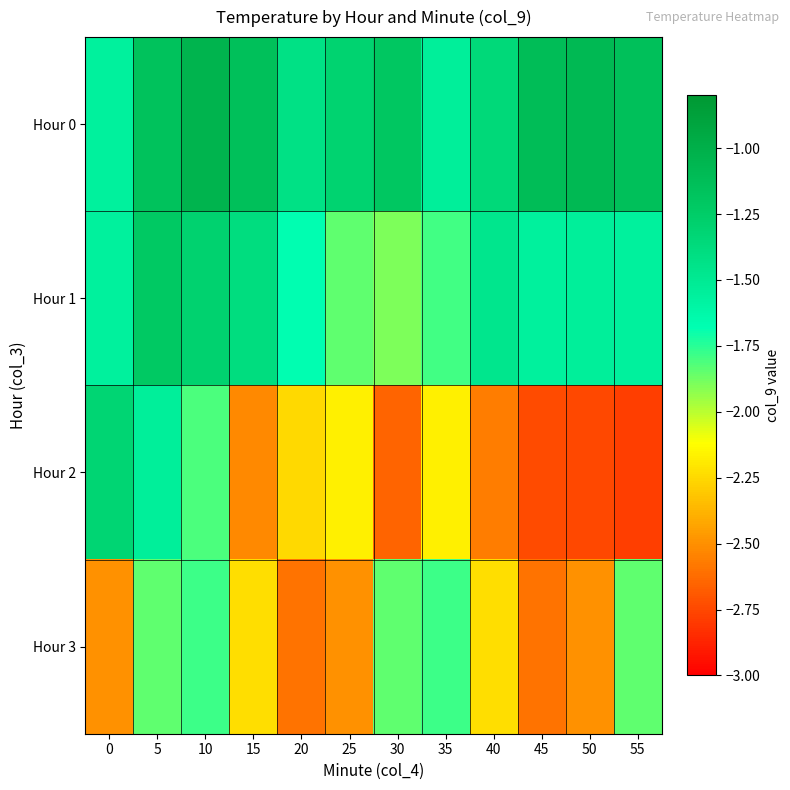

Reading left to right, what are all the values shown in this chart?

Hour 0: 0=-1.6	5=-1.2	10=-1.0	15=-1.1	20=-1.4	25=-1.3	30=-1.2	35=-1.5	40=-1.4	45=-1.1	50=-1.1	55=-1.1
Hour 1: 0=-1.6	5=-1.2	10=-1.3	15=-1.4	20=-1.7	25=-1.8	30=-1.9	35=-1.8	40=-1.5	45=-1.6	50=-1.5	55=-1.6
Hour 2: 0=-1.3	5=-1.5	10=-1.8	15=-2.5	20=-2.2	25=-2.2	30=-2.6	35=-2.2	40=-2.6	45=-2.7	50=-2.8	55=-2.8
Hour 3: 0=-2.5	5=-1.8	10=-1.8	15=-2.2	20=-2.6	25=-2.5	30=-1.8	35=-1.8	40=-2.2	45=-2.6	50=-2.5	55=-1.8